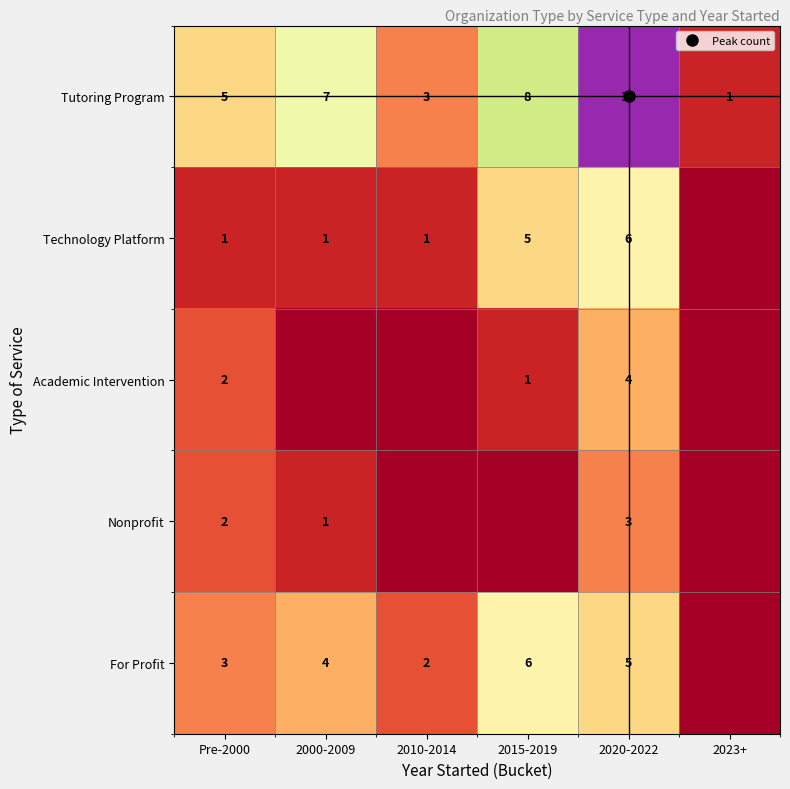

At how many categories does at least one series exceed 12?

1